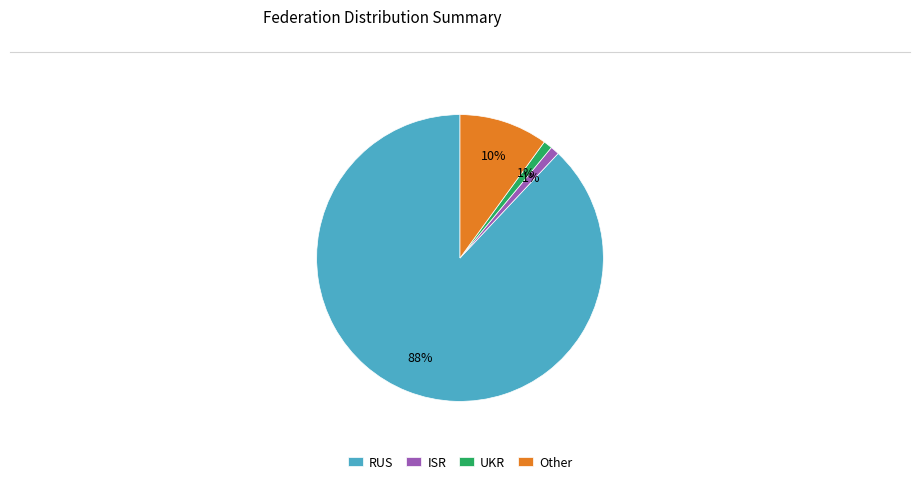

What percentage is the Other slice, to the nearest percent?

10%